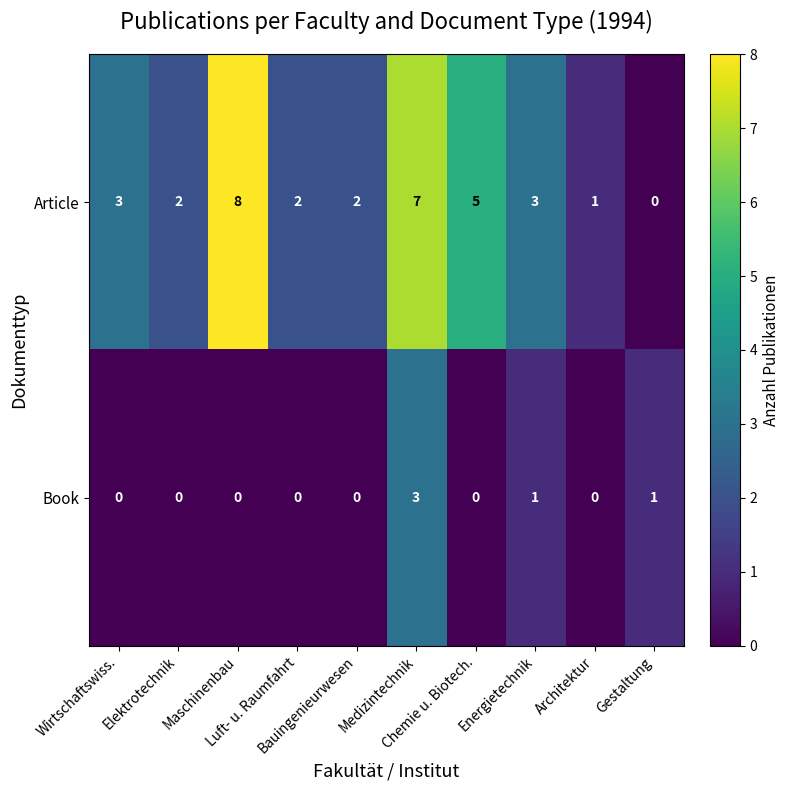

What is the maximum value for Article?

8